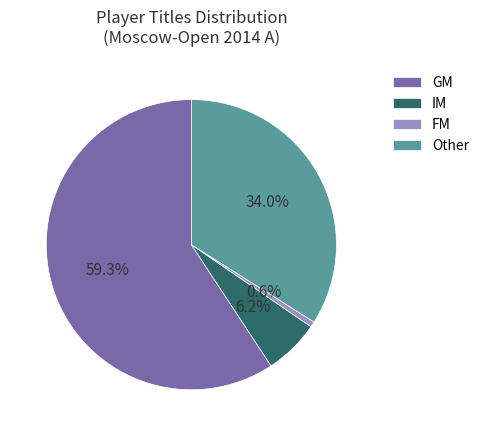

To the nearest percent, what is the combined percentage of GM and Other?

93%